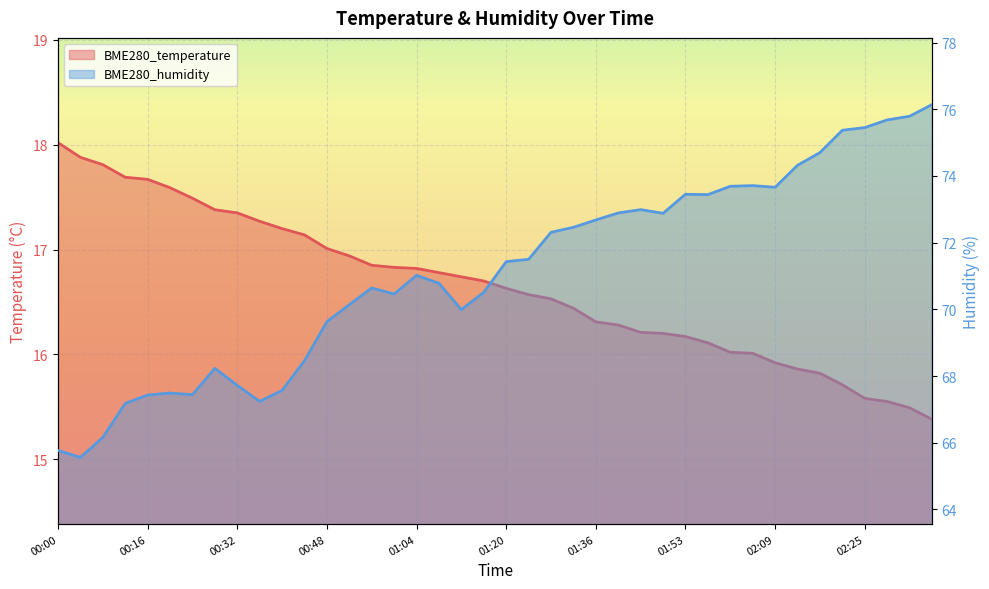

List the labels in order of BME280_humidity value, largest first.

02:37, 02:33, 02:29, 02:25, 02:21, 02:17, 02:13, 02:05, 02:01, 02:09, 01:53, 01:57, 01:45, 01:40, 01:49, 01:36, 01:32, 01:28, 01:24, 01:20, 01:04, 01:08, 00:56, 01:16, 01:00, 00:52, 01:12, 00:48, 00:44, 00:28, 00:32, 00:40, 00:20, 00:24, 00:16, 00:36, 00:12, 00:08, 00:00, 00:04